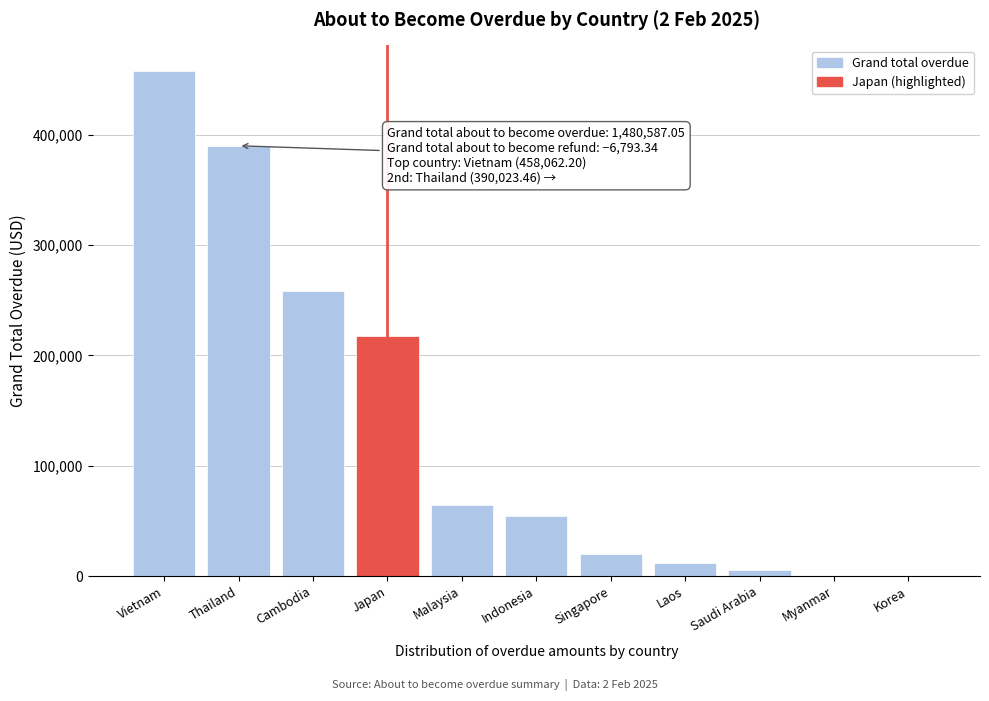

Reading left to right, extract all data points from this chart.

Vietnam=458062.2	Thailand=390023.5	Cambodia=258633.3	Japan=217371.6	Malaysia=64764.5	Indonesia=54406.6	Singapore=19885.5	Laos=11626.0	Saudi Arabia=5814.0	Myanmar=0.0	Korea=0.0